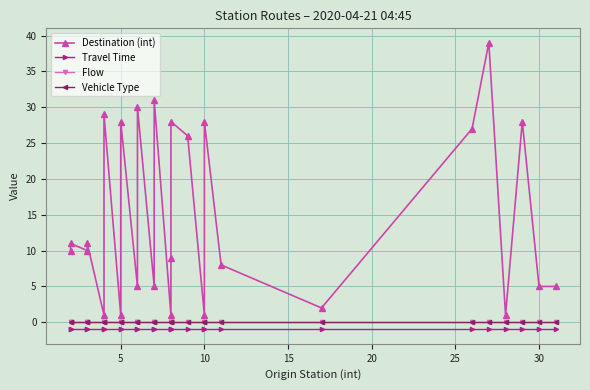

Which series has the widest spread of values?

Destination (int)